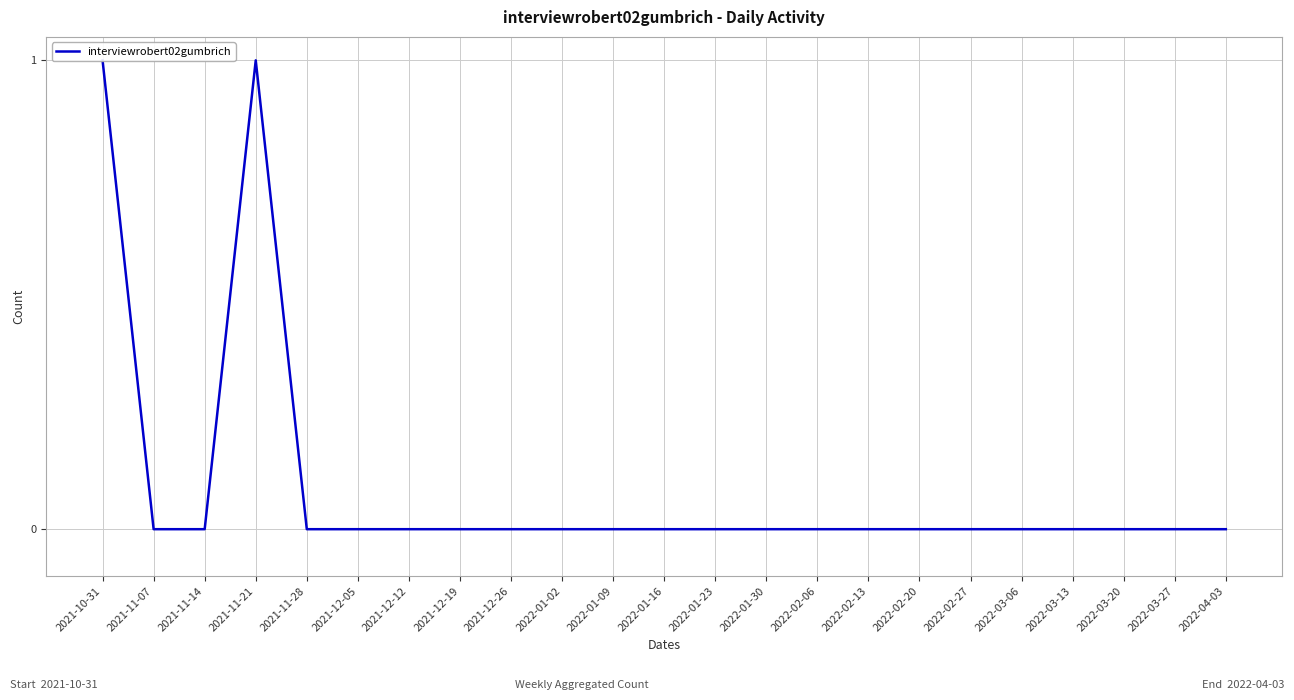

How many values are between 0 and 1?

23